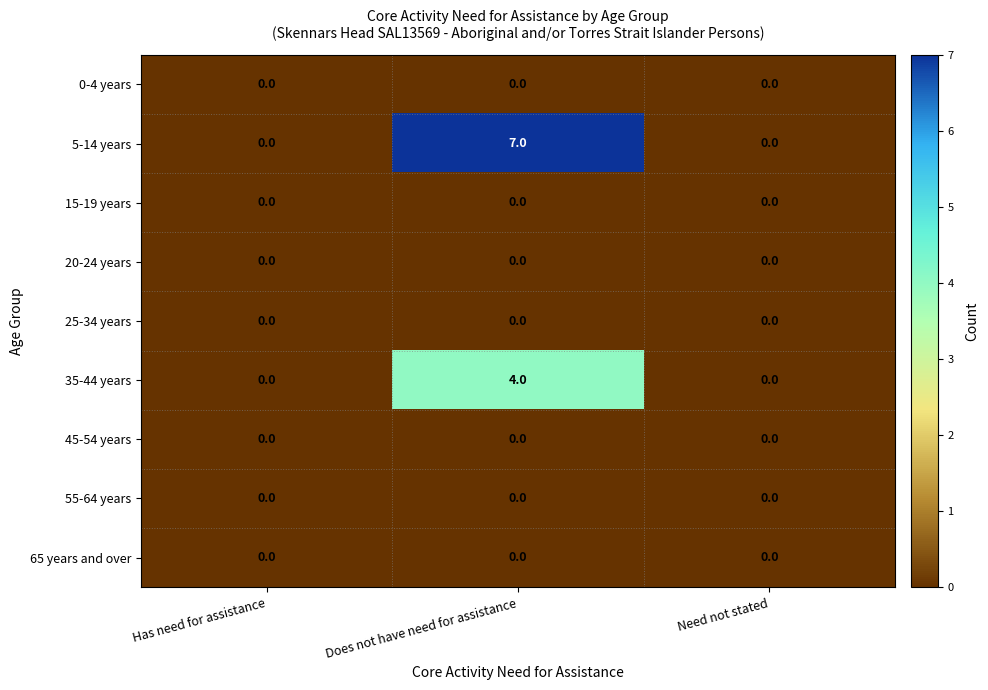

The value of 0-4 years at Does not have need for assistance is 0. True or false?

True